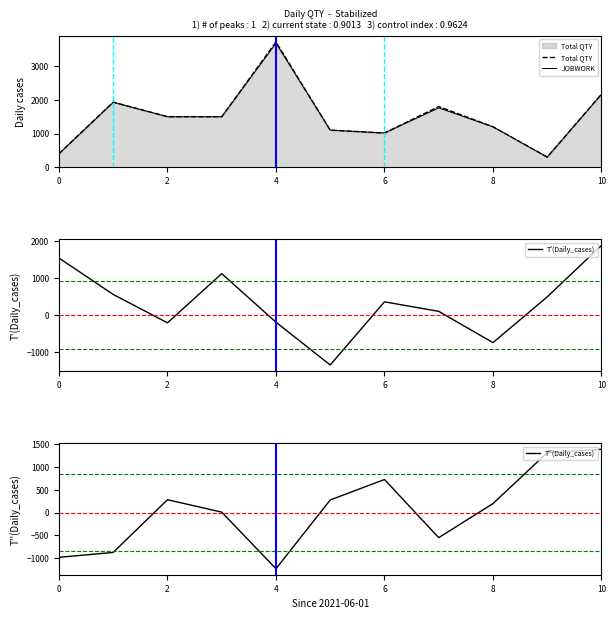

What is the lowest value of the Total QTY series?

301